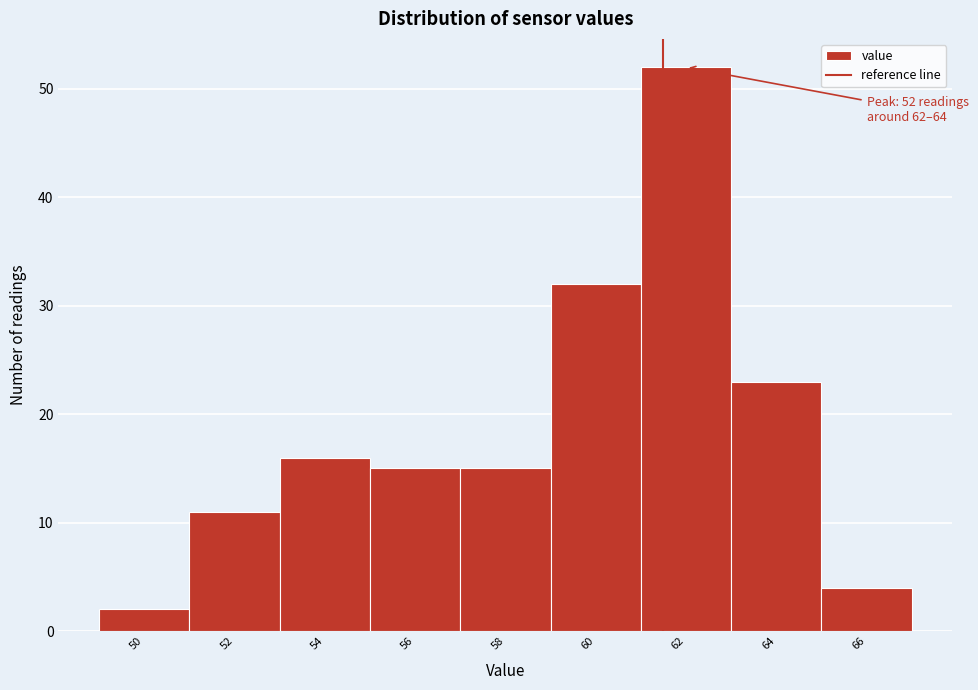

Reading left to right, extract all data points from this chart.

2	11	16	15	15	32	52	23	4